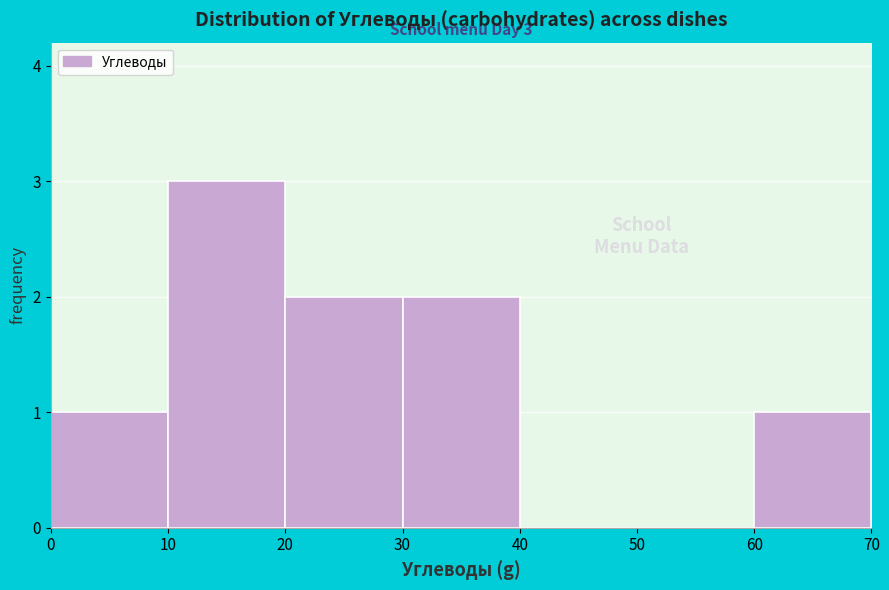

Over which range of the x-axis is the bar tallest?

10 to 20